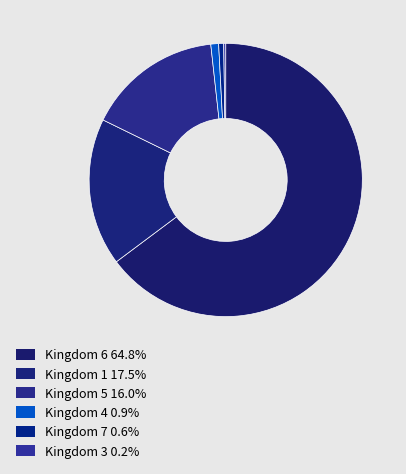

Which slice is the smallest?

3